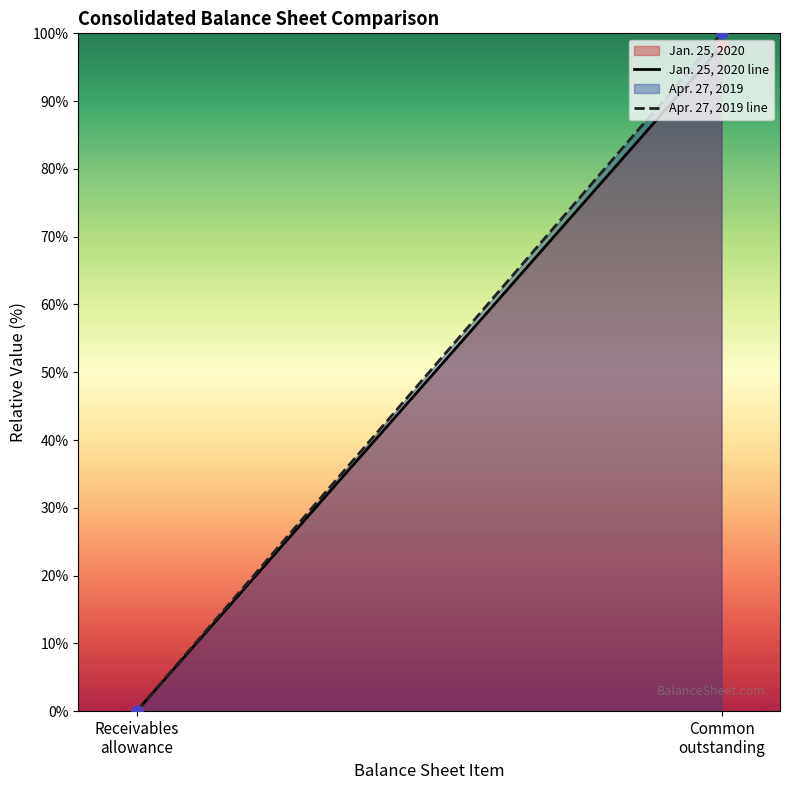

Which series has the largest total across all categories?

Apr. 27, 2019 line